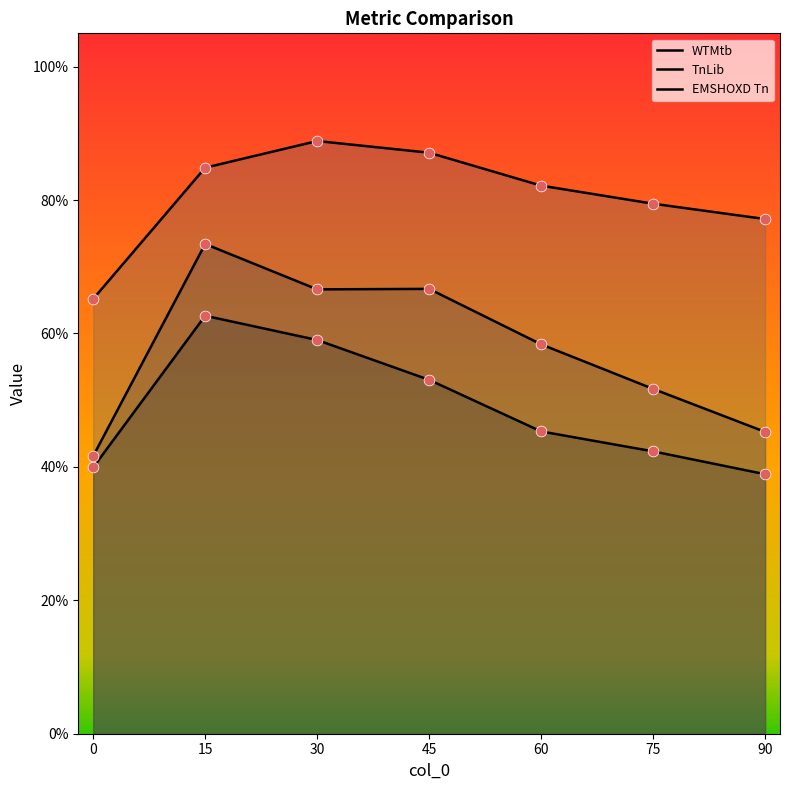

Which series has the widest spread of Y values?

TnLib